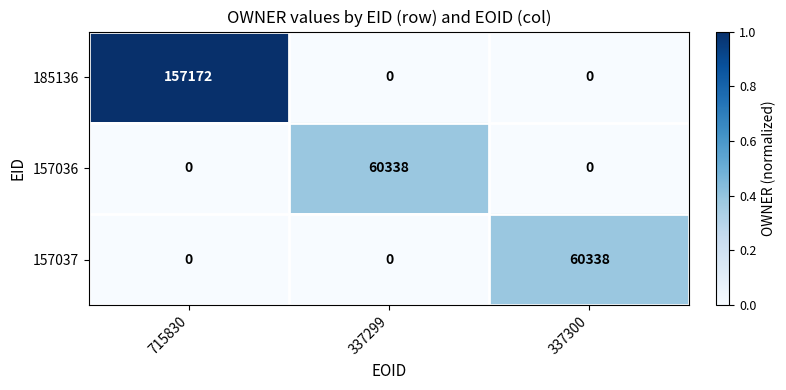

What is the average value of the 157037 series?

20113